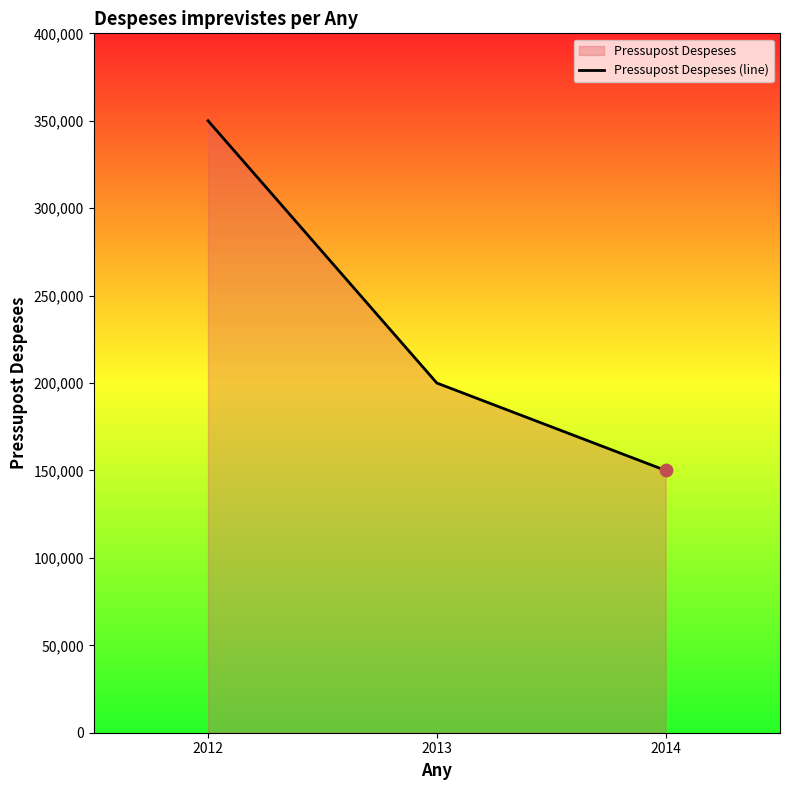

What is the ratio of the value at 2012 to the value at 2013?

1.8